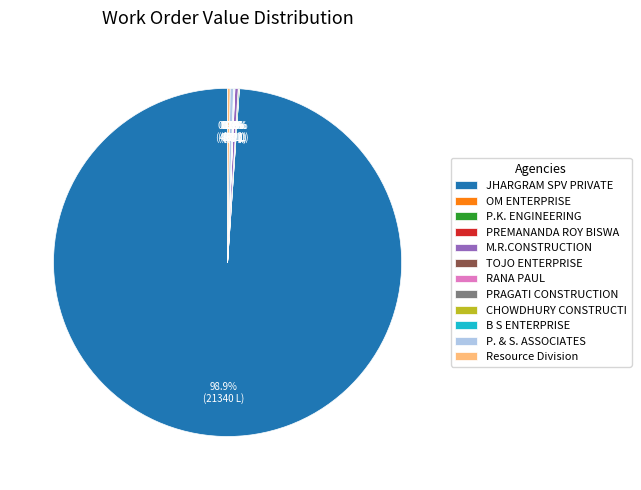

To the nearest percent, what is the difference between the largest and smallest slice percentages?

99%